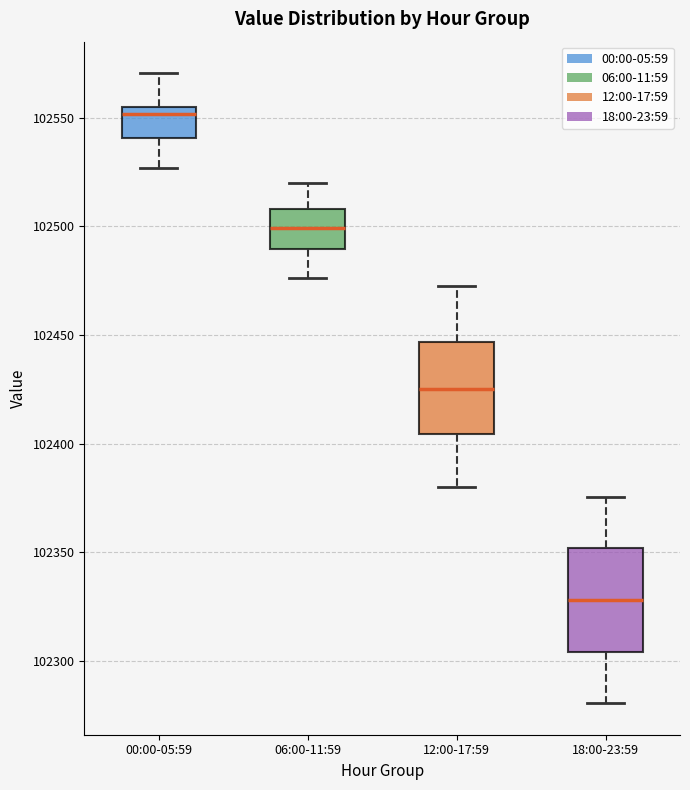

Which box's median line is the lowest?

18:00-23:59